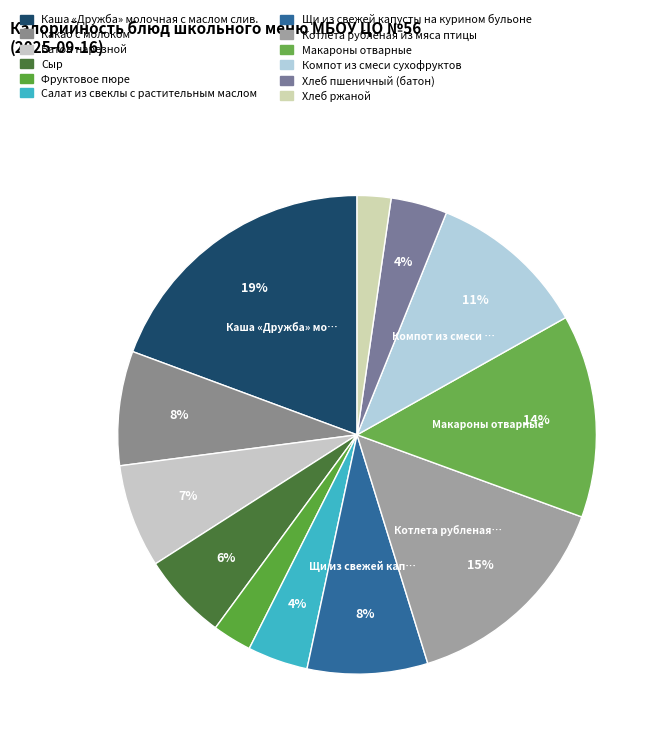

How much of the chart is everything except Котлета рубленая из мяса птицы?

85.4%